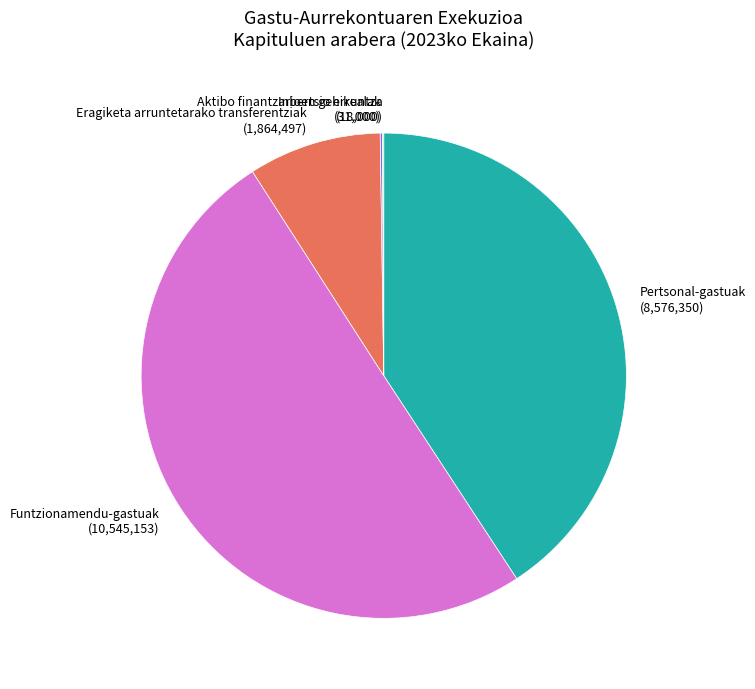

Which category accounts for the majority?

Funtzionamendu-gastuak